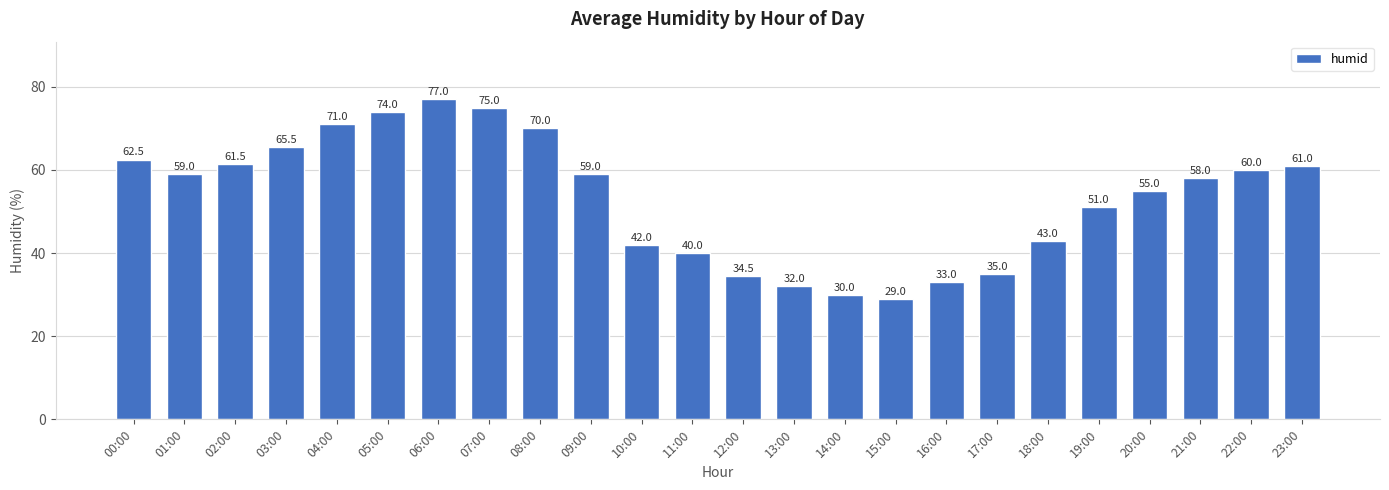

Reading left to right, extract all data points from this chart.

62.5	59.0	61.5	65.5	71.0	74.0	77.0	75.0	70.0	59.0	42.0	40.0	34.5	32.0	30.0	29.0	33.0	35.0	43.0	51.0	55.0	58.0	60.0	61.0